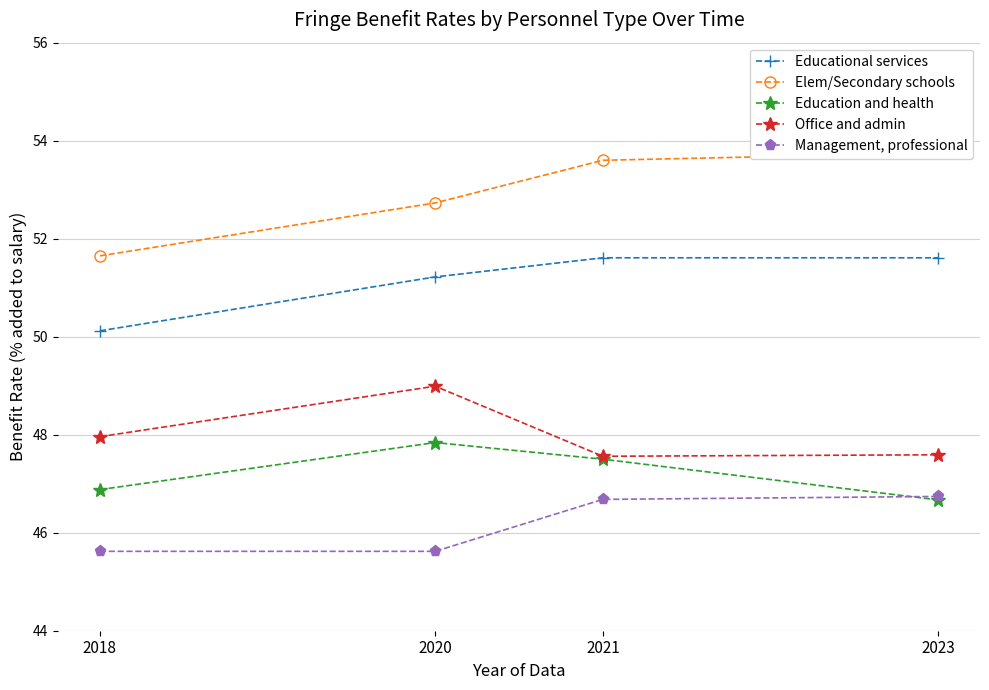

Count the Elem/Secondary schools values in the range 52 to 53.

1